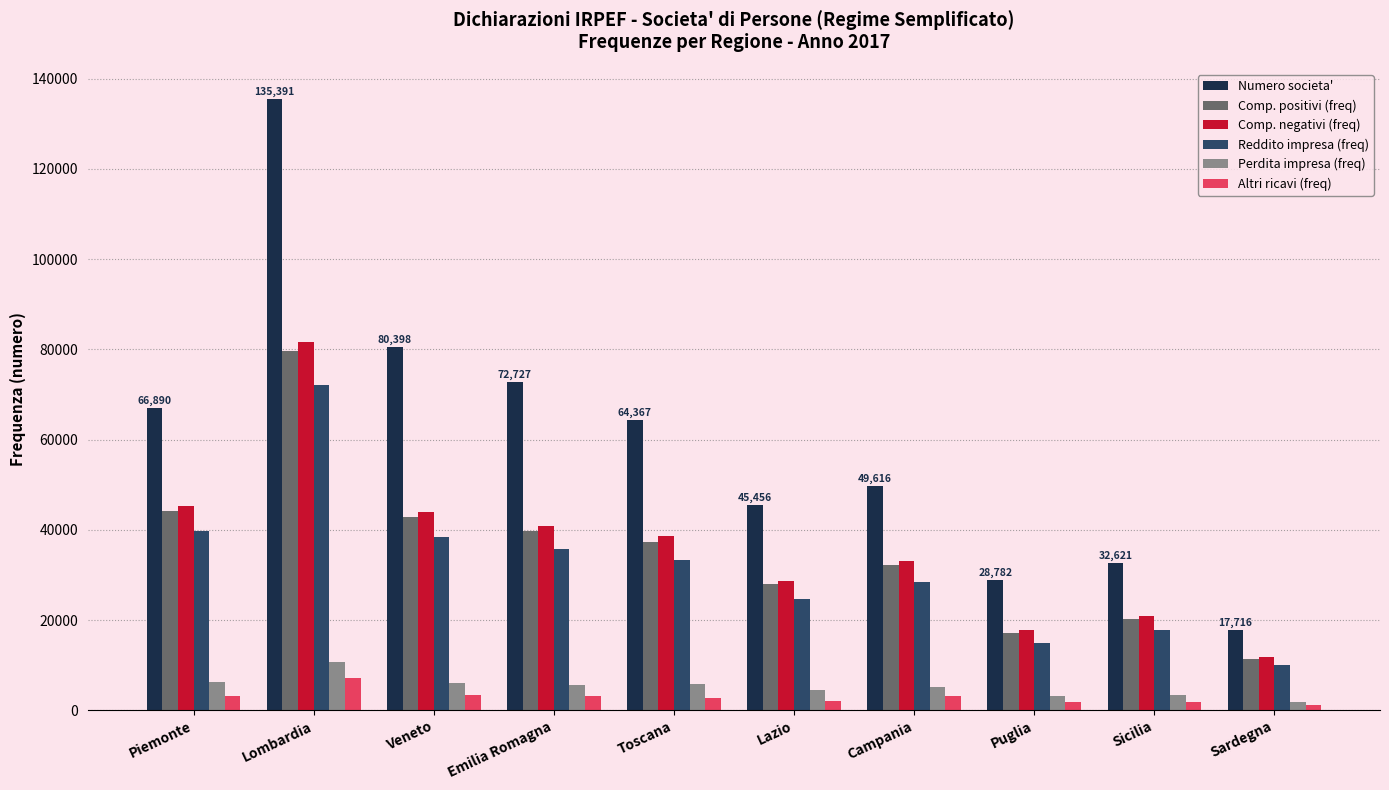

Is it true that Comp. positivi (freq) equals 11351 at Sardegna?

True